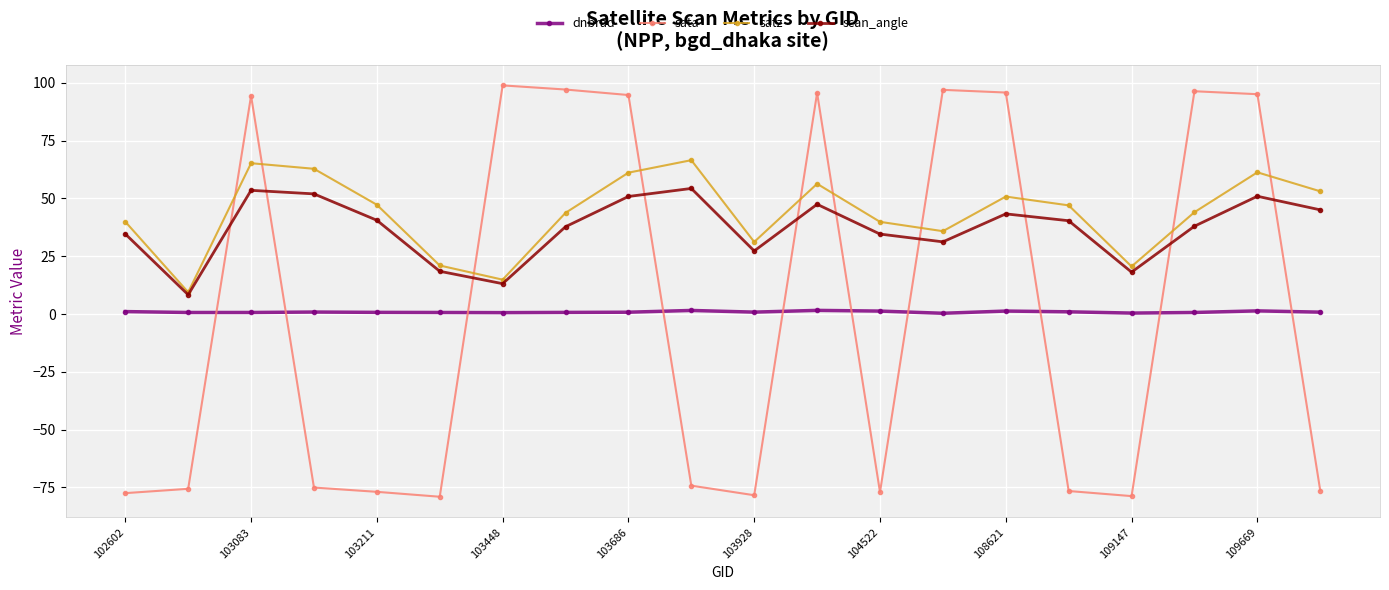

What is the minimum value for dnbrad?

0.3